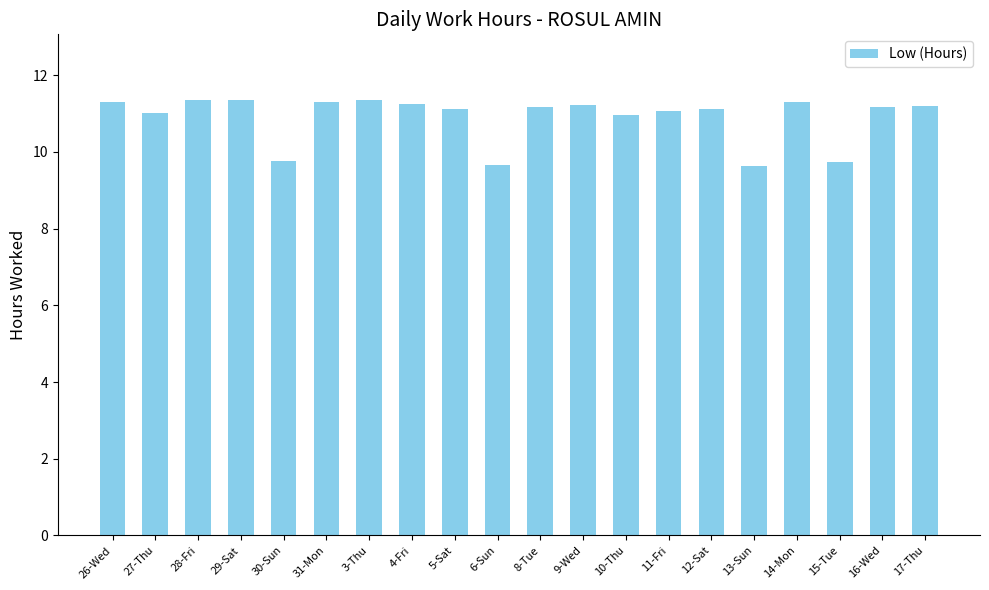

What is the value of the 11th bar from the left?

11.2